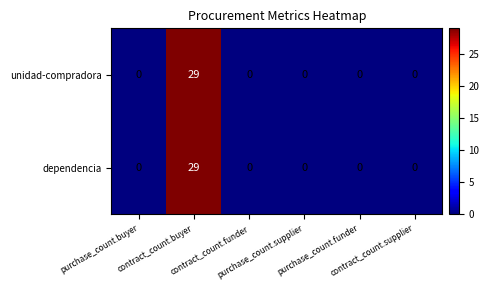

What is the sum of all dependencia values?

29